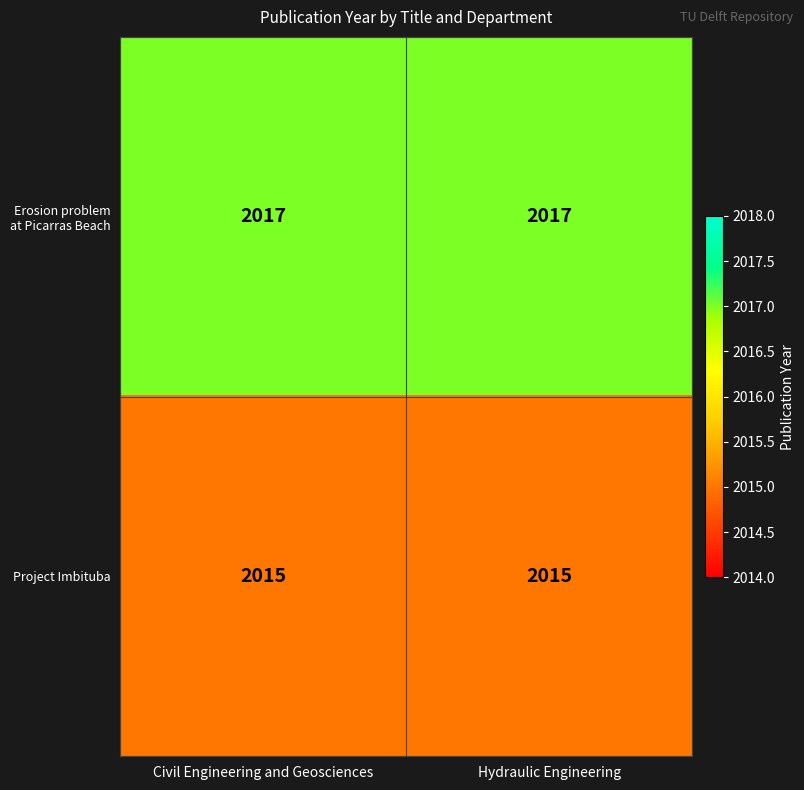

Reading right to left, what are all the values shown in this chart?

Erosion problem at Picarras Beach: Hydraulic Engineering=2017	Civil Engineering and Geosciences=2017
Project Imbituba: Hydraulic Engineering=2015	Civil Engineering and Geosciences=2015